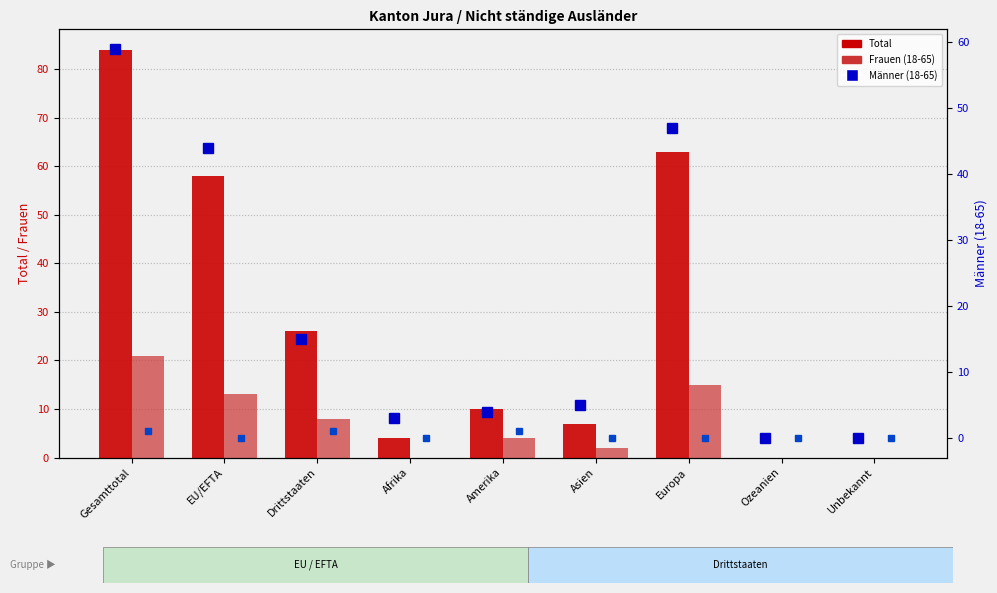

Reading left to right, list all the values displayed in this chart.

Total: 84	58	26	4	10	7	63	0	0
Frauen (18-65): 21	13	8	0	4	2	15	0	0
Männer (18-65): 59	44	15	3	4	5	47	0	0
6-15 Jahre: 1	0	1	0	1	0	0	0	0